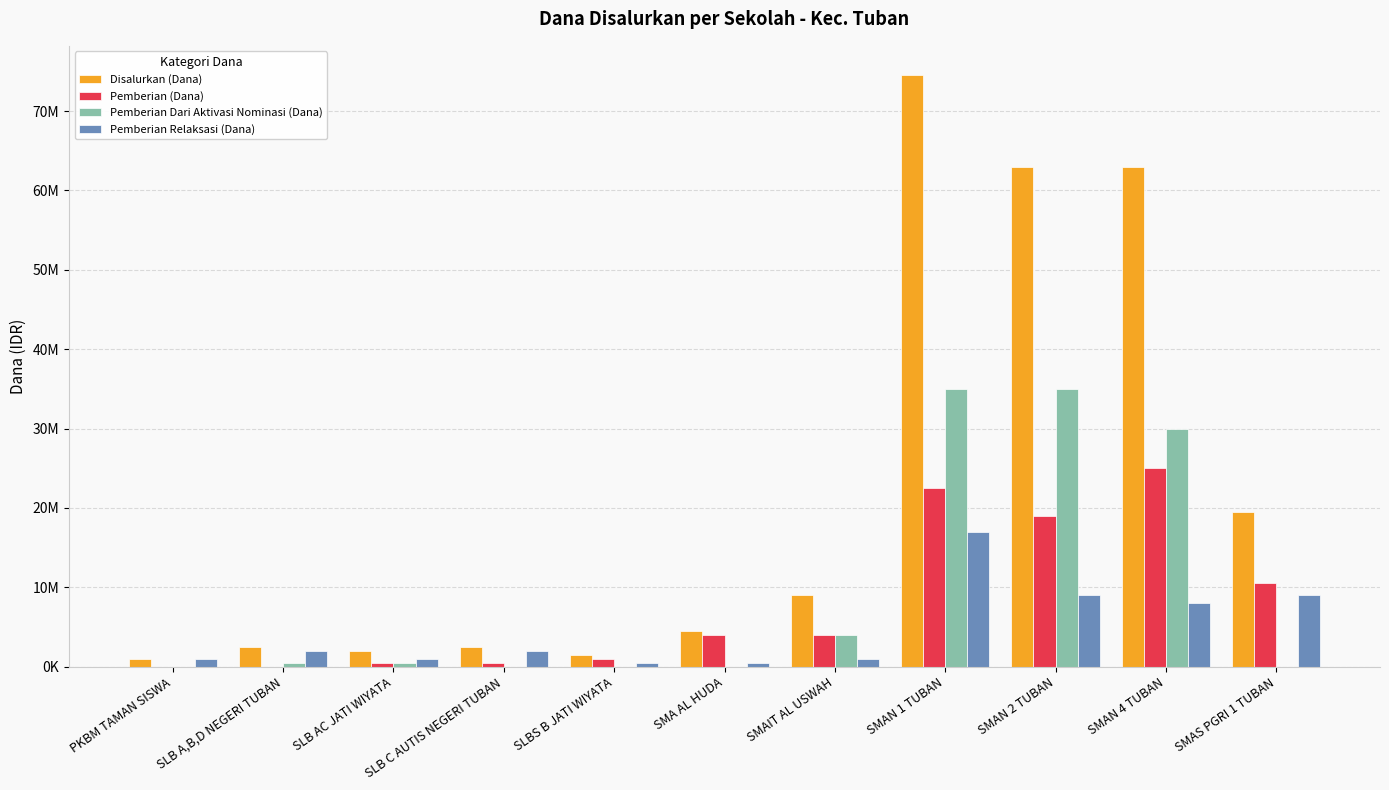

The value of Pemberian Relaksasi (Dana) at SMAN 2 TUBAN is 13632566. True or false?

False